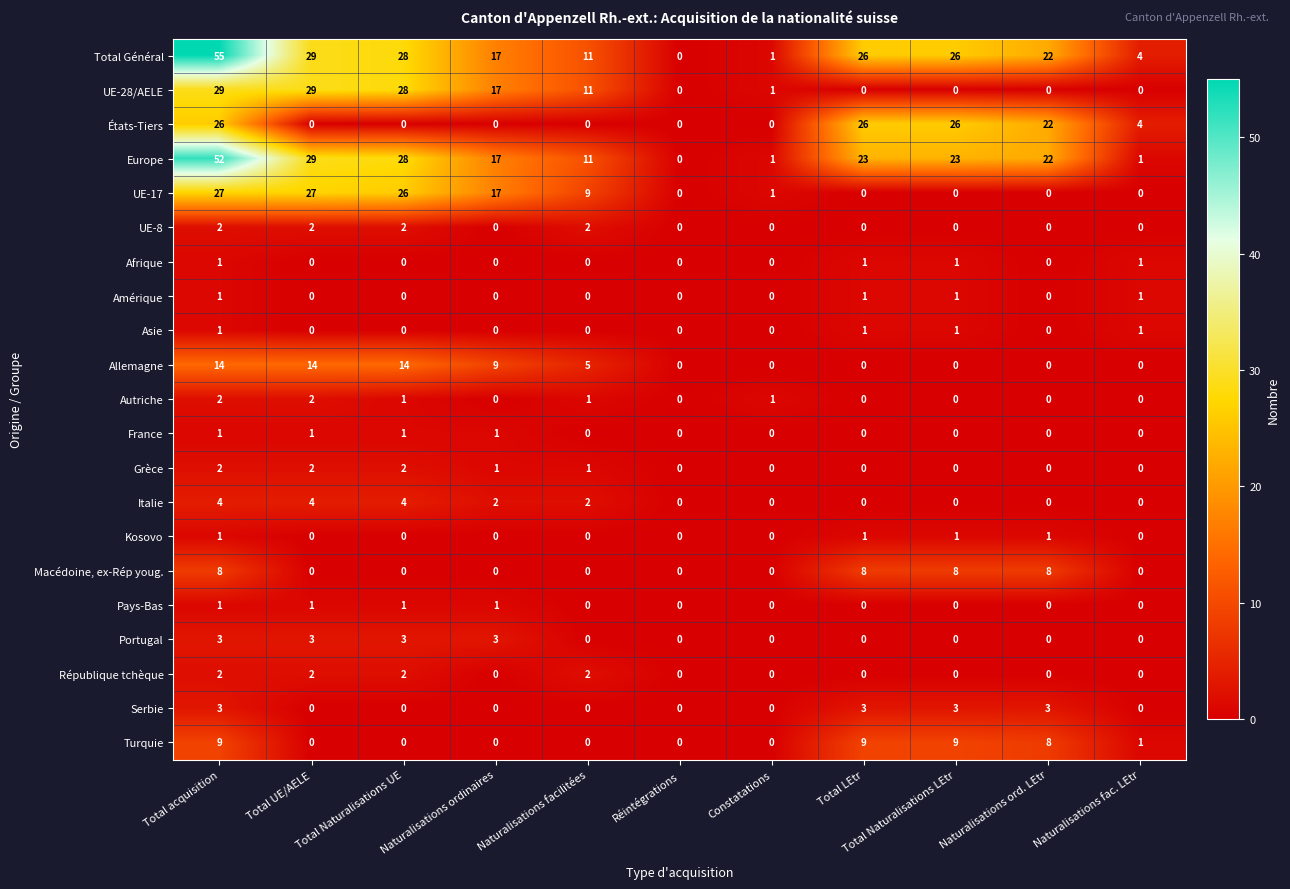

True or false: Macédoine, ex-Rép youg. has a value of 11 at Naturalisations ord. LEtr.

False